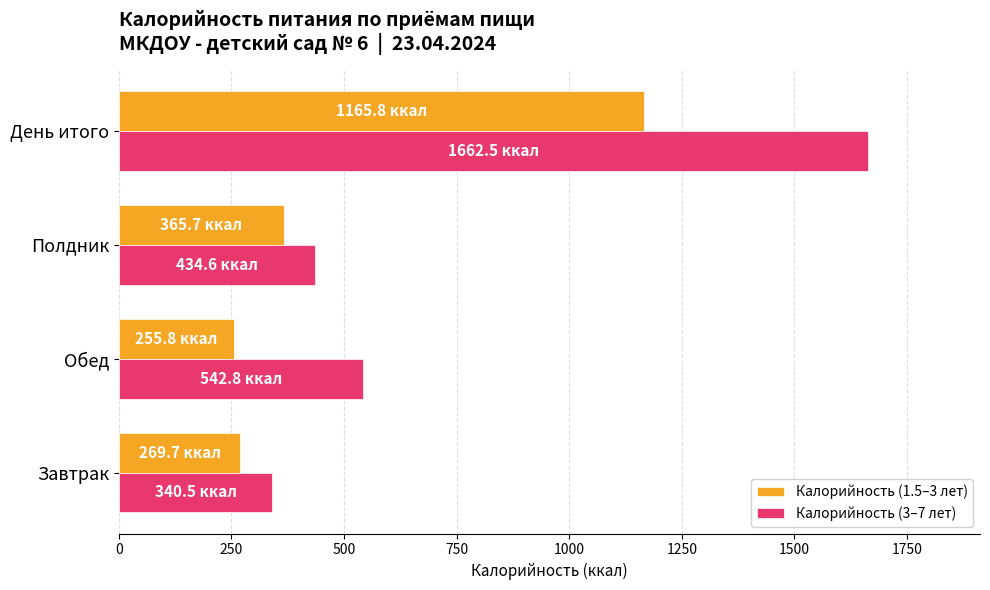

What is the minimum value shown in the chart?

255.8